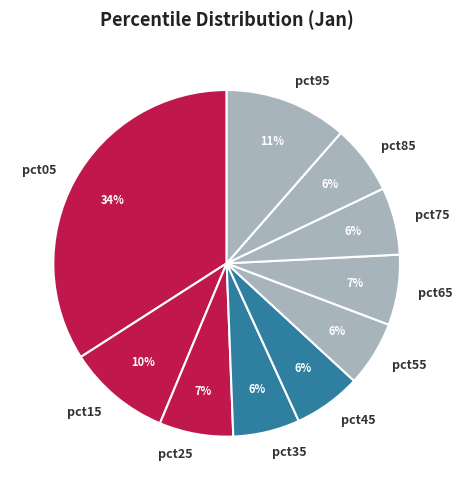

To the nearest percent, what is the average slice percentage?

10%